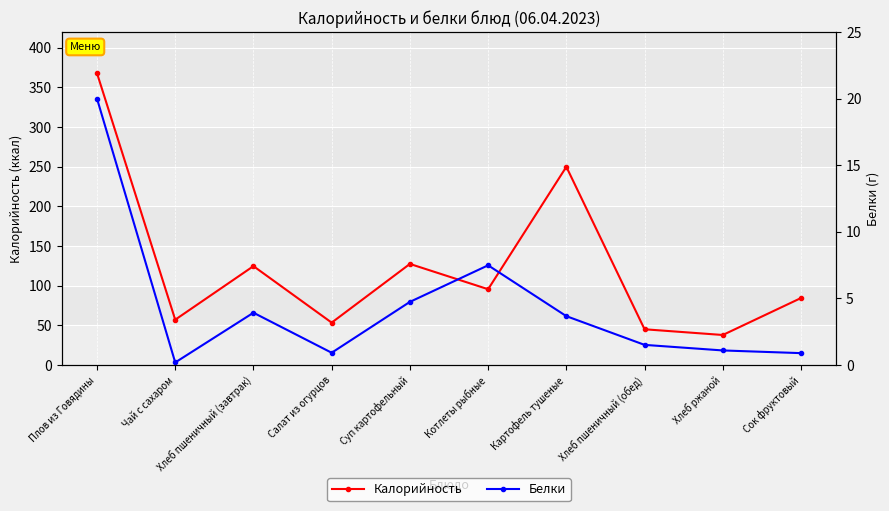

How many lines are shown in the chart?

2